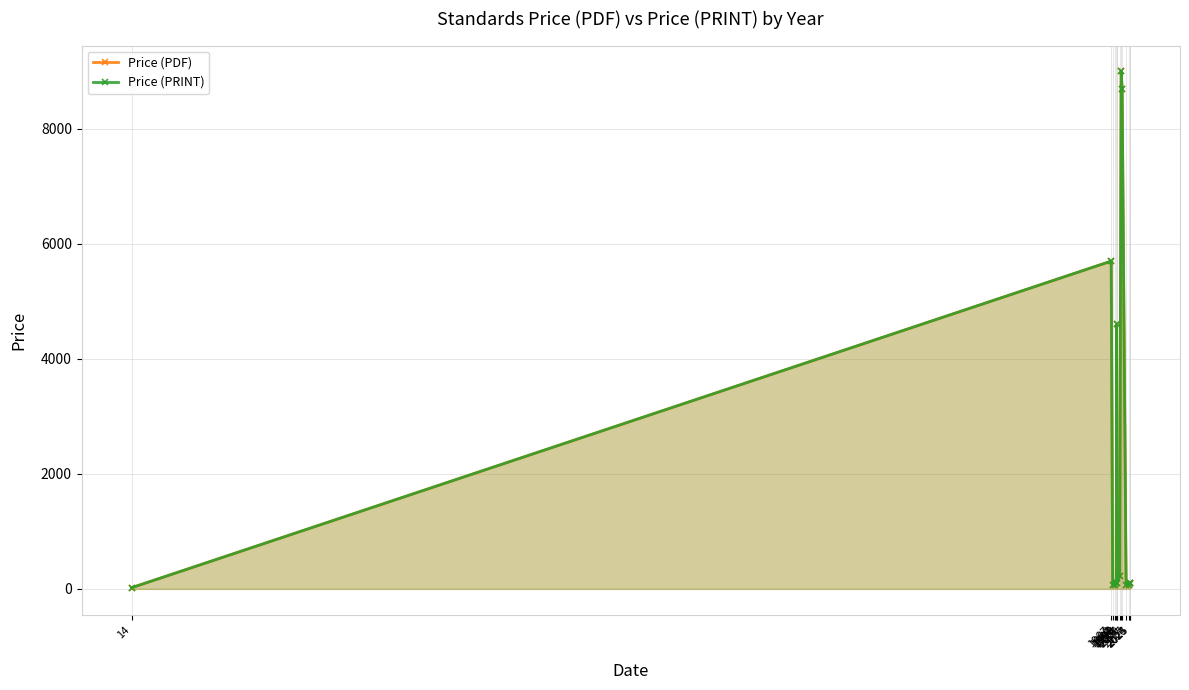

Where is Price (PDF) nearest to the value 4510?

1998